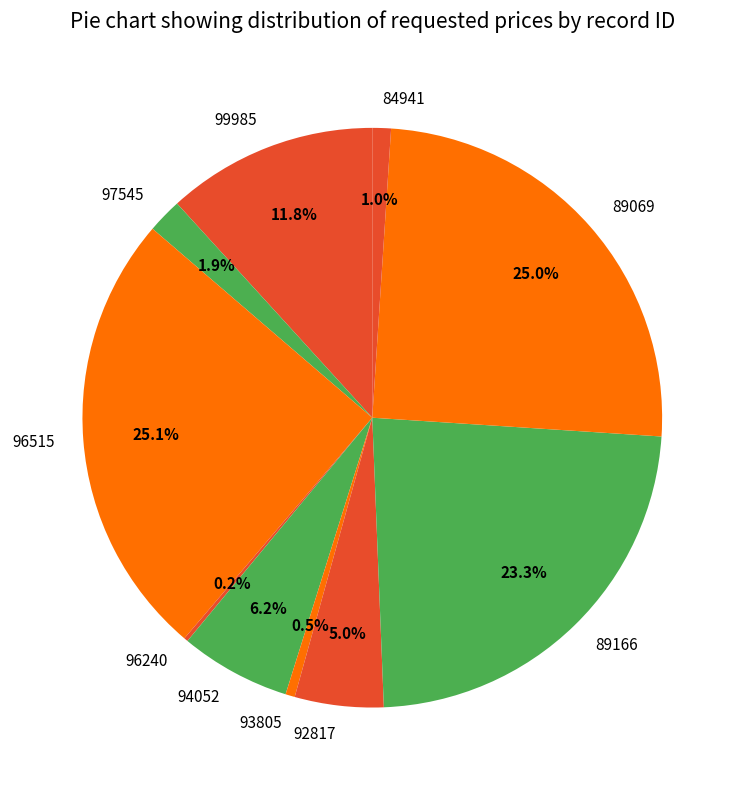

To the nearest percent, what is the difference between the 84941 and 89069 slice percentages?

24%